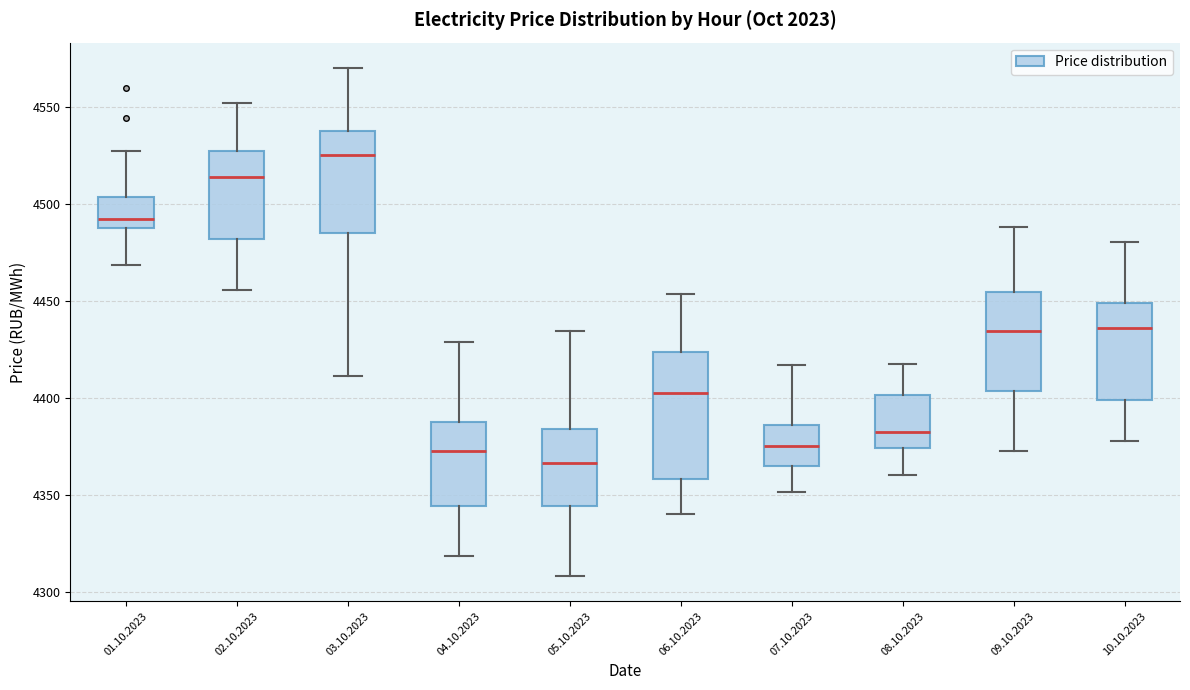

Reading left to right, transcribe this box plot: for each box, give where its median line is, the range the box spans, and where its two whiskers end, as read against the y-axis. The values are not printed on the chart, so give them approximately, as read against the axis.

01.10.2023: median 4490, box 4485 to 4505, whiskers 4470 to 4525
02.10.2023: median 4515, box 4480 to 4525, whiskers 4455 to 4550
03.10.2023: median 4525, box 4485 to 4535, whiskers 4410 to 4570
04.10.2023: median 4375, box 4345 to 4385, whiskers 4320 to 4430
05.10.2023: median 4365, box 4345 to 4385, whiskers 4310 to 4435
06.10.2023: median 4400, box 4360 to 4425, whiskers 4340 to 4455
07.10.2023: median 4375, box 4365 to 4385, whiskers 4350 to 4415
08.10.2023: median 4380, box 4375 to 4400, whiskers 4360 to 4415
09.10.2023: median 4435, box 4405 to 4455, whiskers 4370 to 4490
10.10.2023: median 4435, box 4400 to 4450, whiskers 4380 to 4480